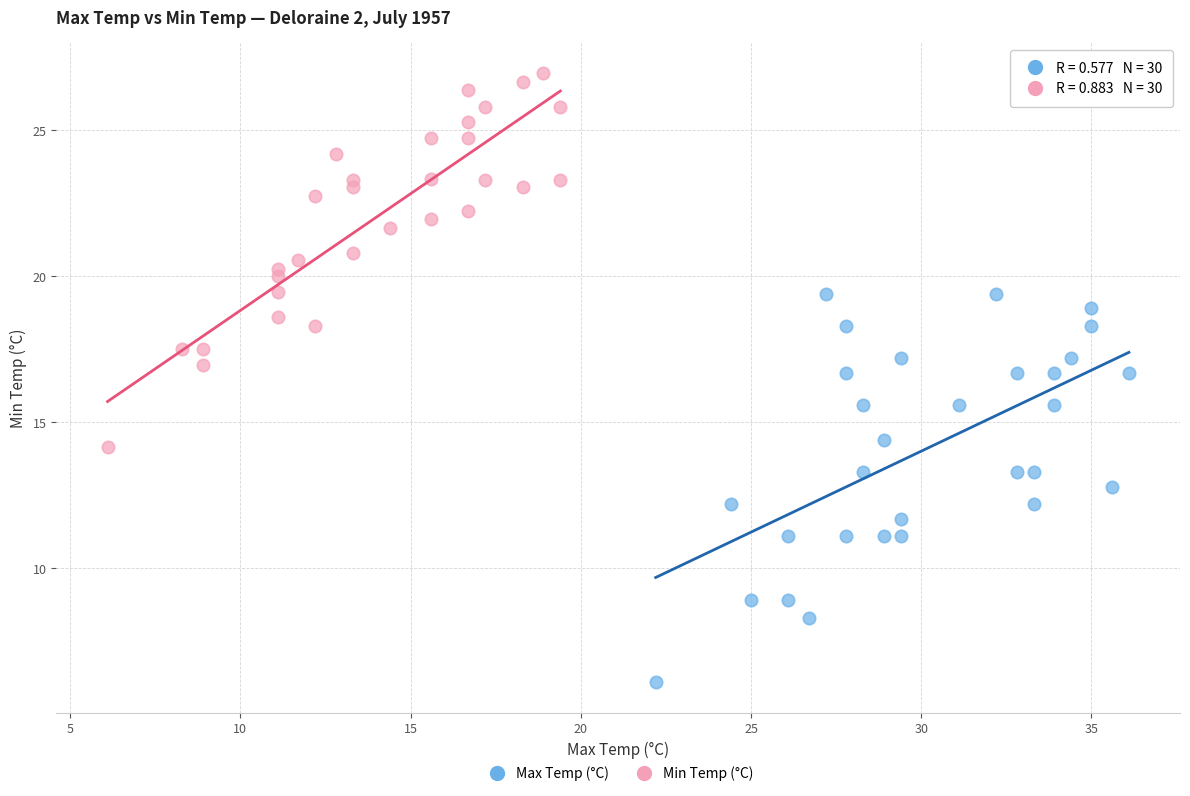

Which series reaches the minimum Y coordinate?

Max Temp (°C)